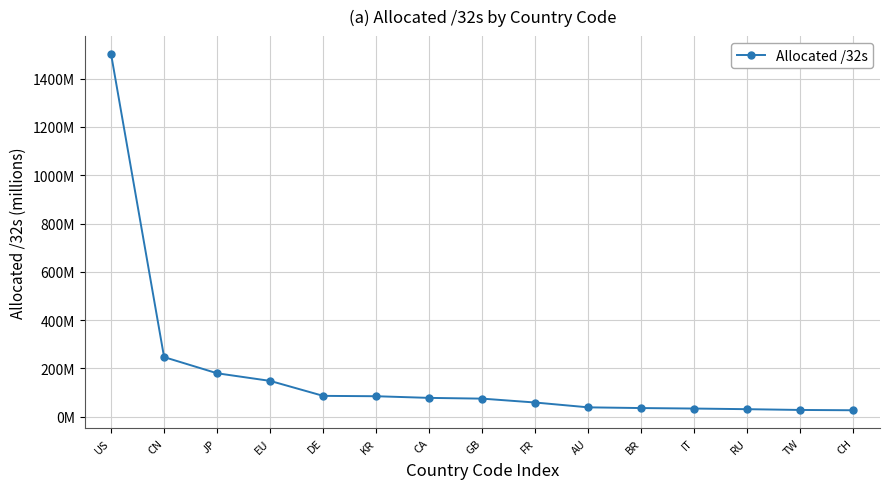

Which category has the lowest value across all series?

CH